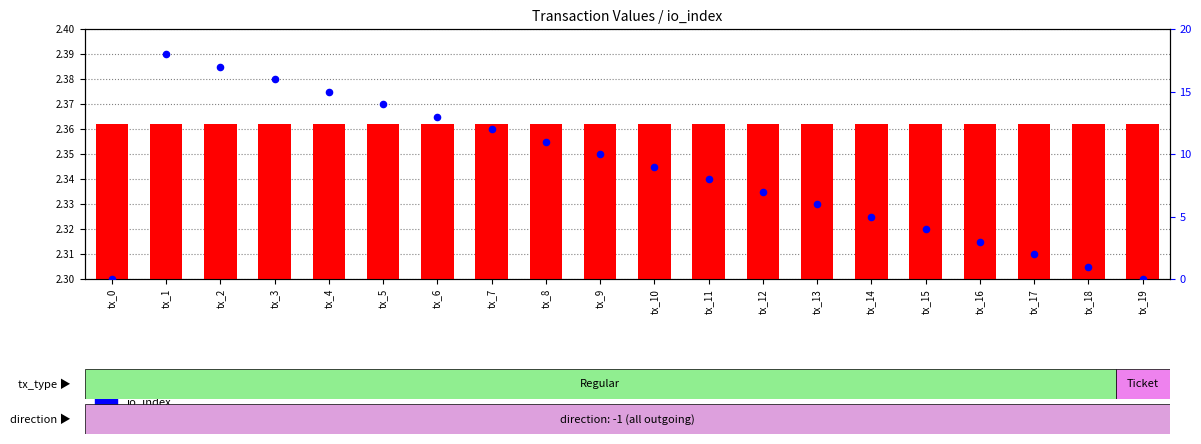

Which series contains the highest Y value?

io_index